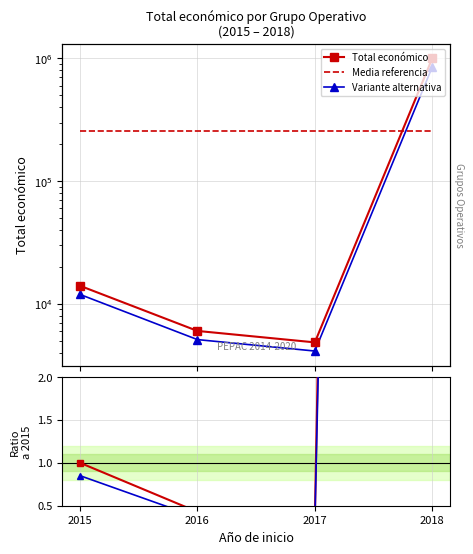

True or false: Variante alternativa and Media referencia intersect in this chart.

True